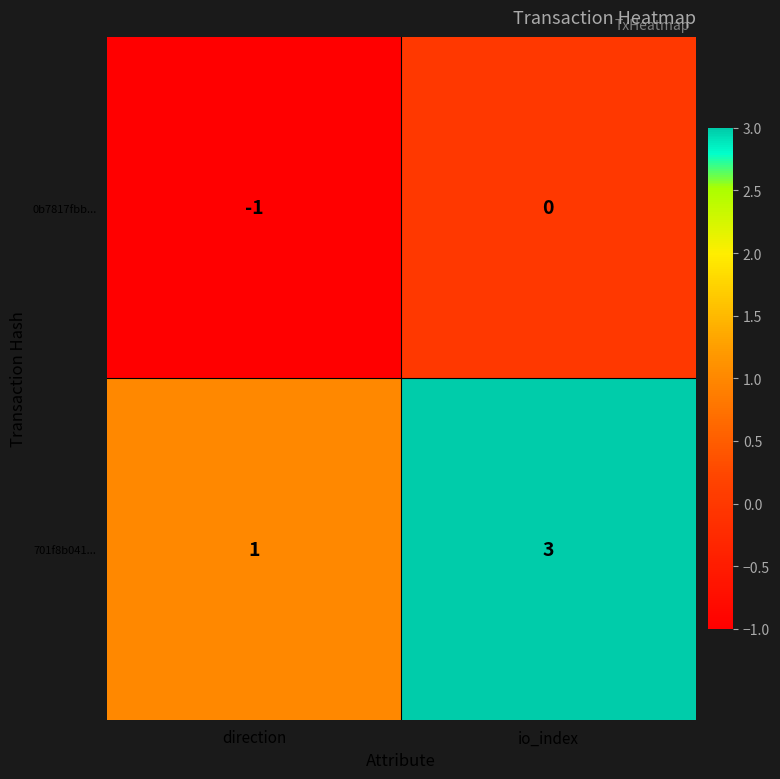

Which series has the largest total across all categories?

701f8b041...